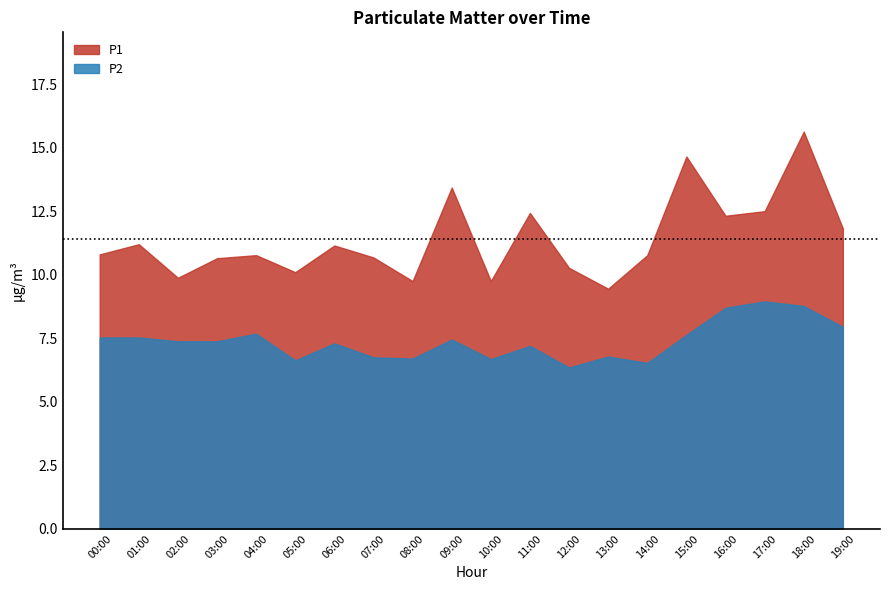

The P1 series shows 9.4 at 13:00. True or false?

True